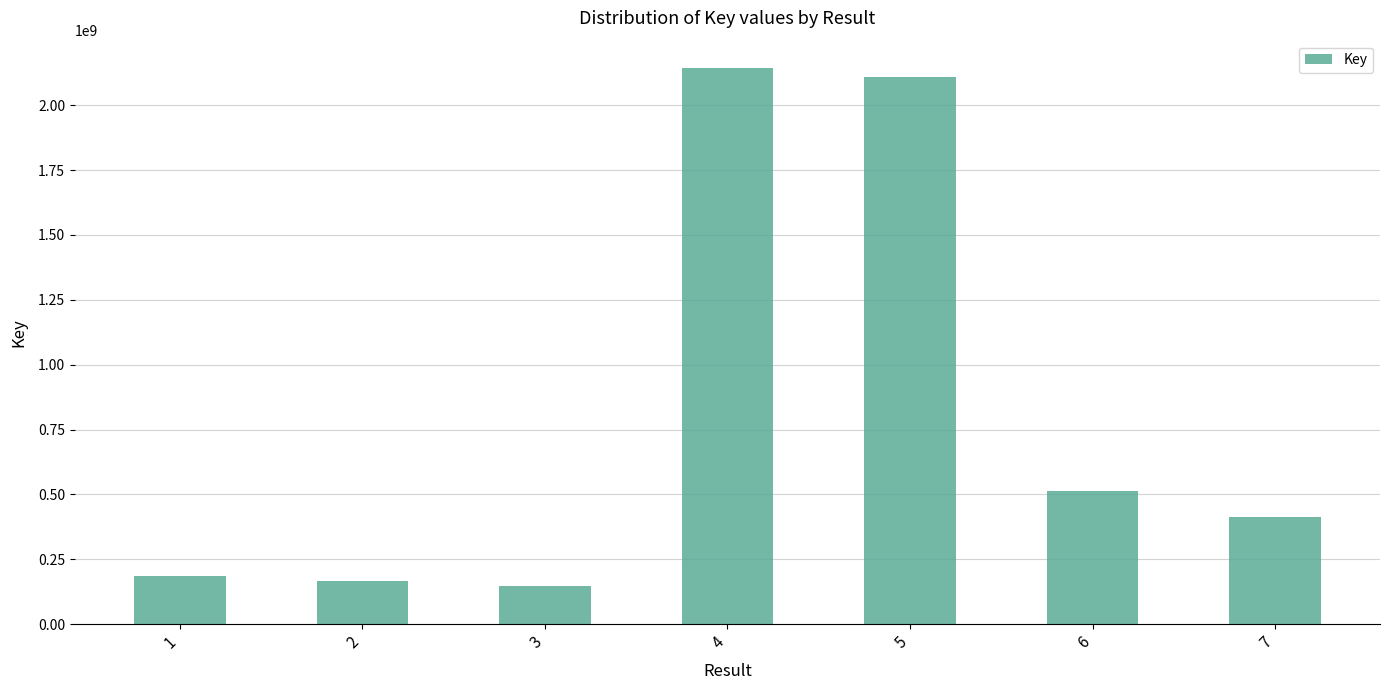

How many data points does each series have?

7